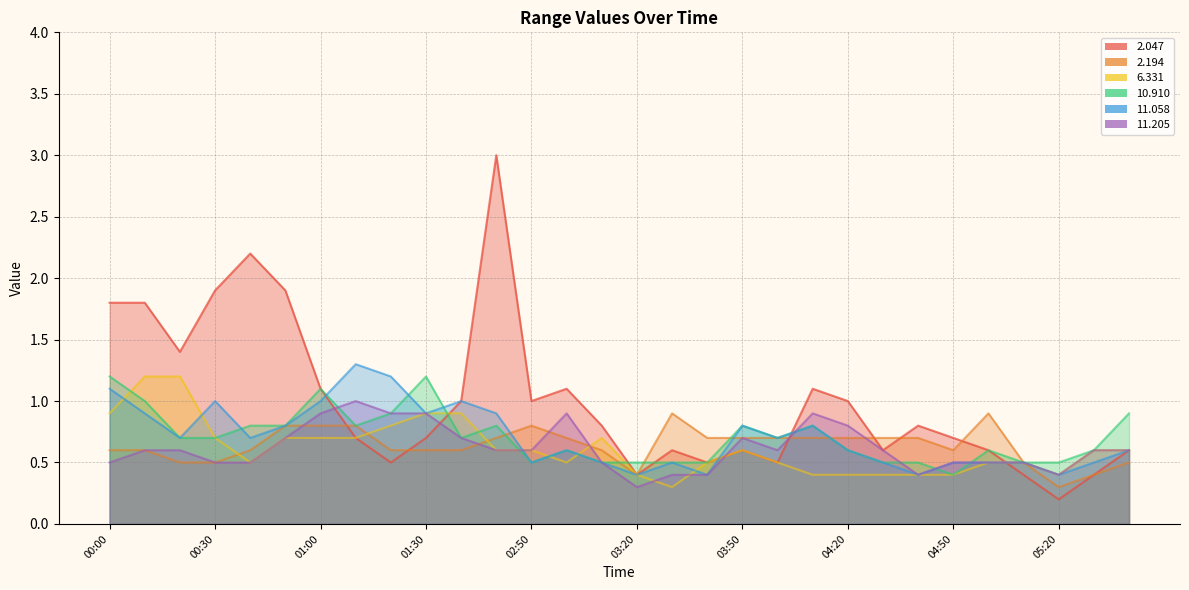

What position from the right is 04:00?

11